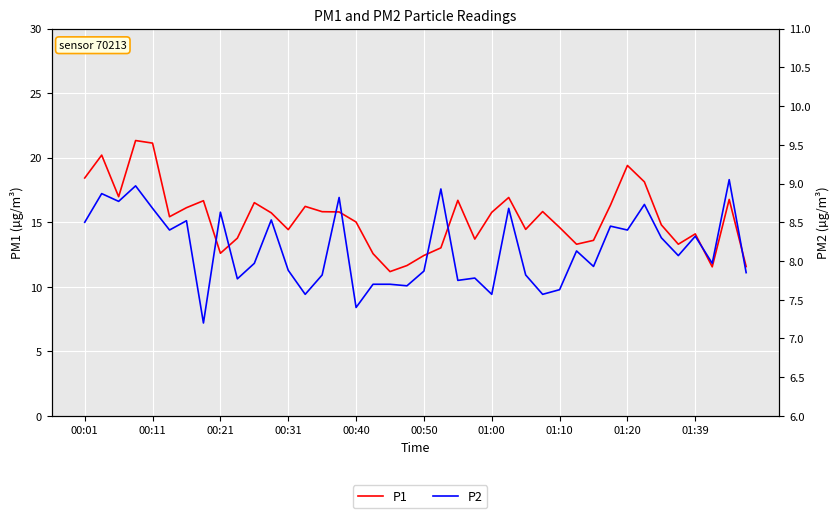

Between 11 and 27, which is larger?

27